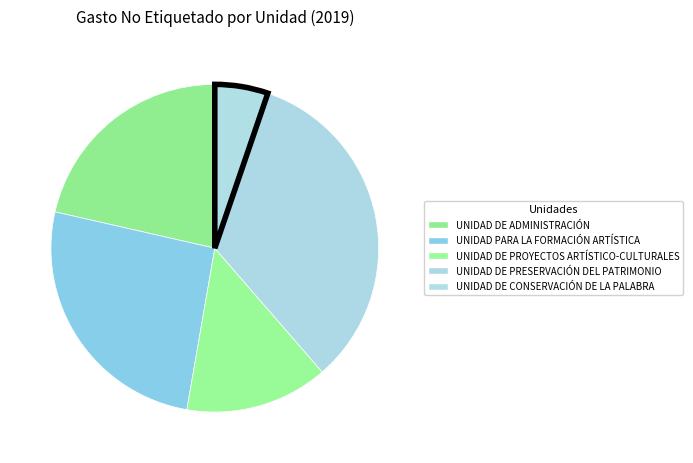

To the nearest percent, what is the difference between the largest and smallest slice percentages?

28%